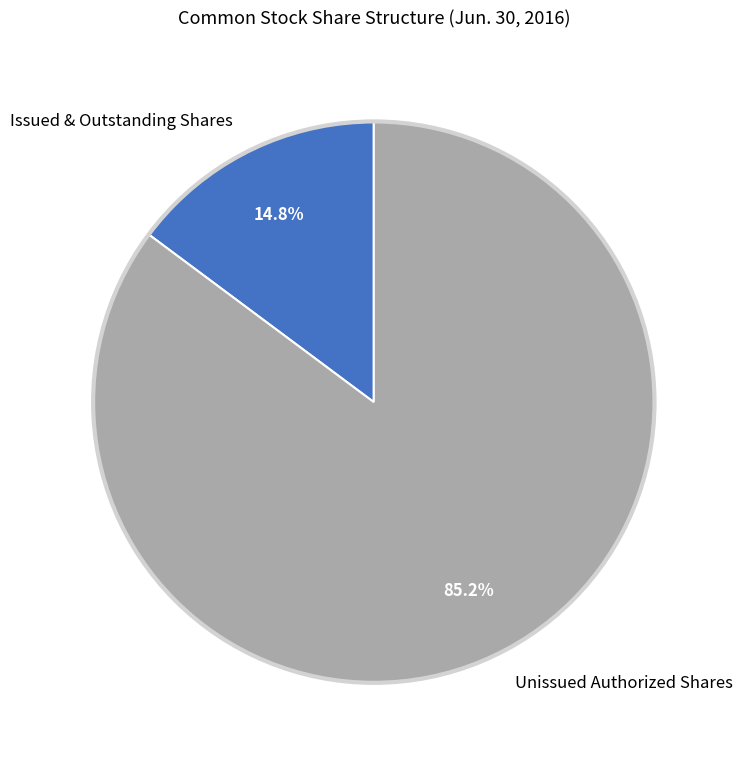

To the nearest percent, what is the average slice percentage?

50%